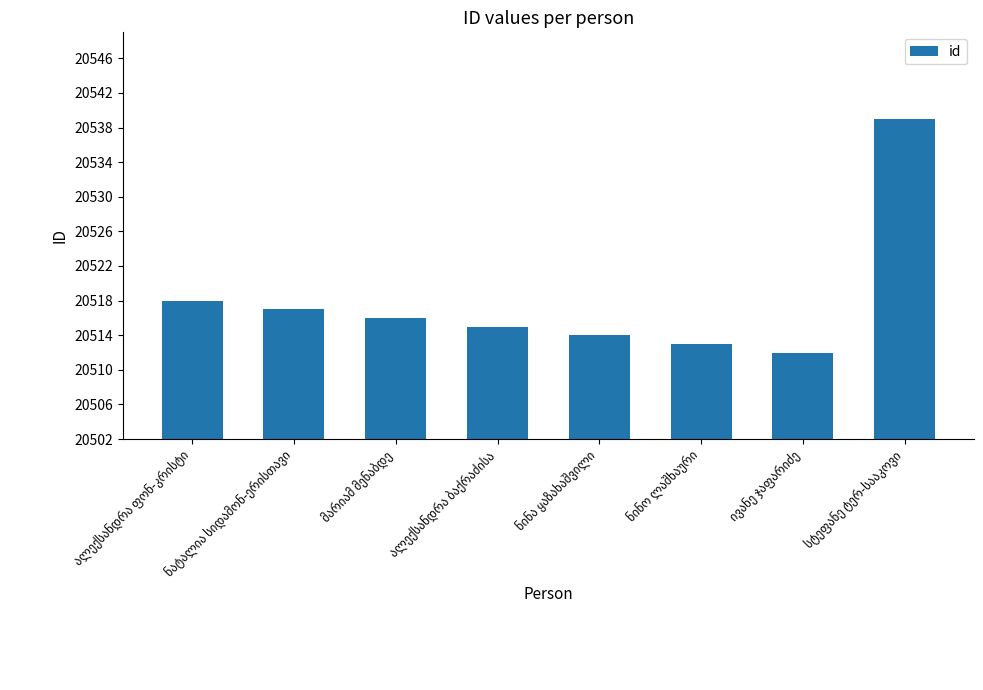

What is the minimum value shown in the chart?

20512